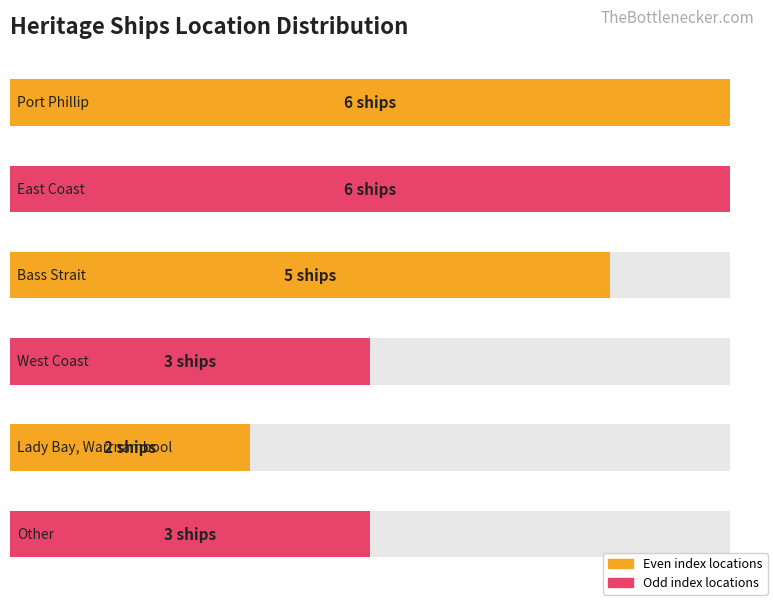

Between Bass Strait and Lady Bay, Warrnambool, which is larger?

Bass Strait